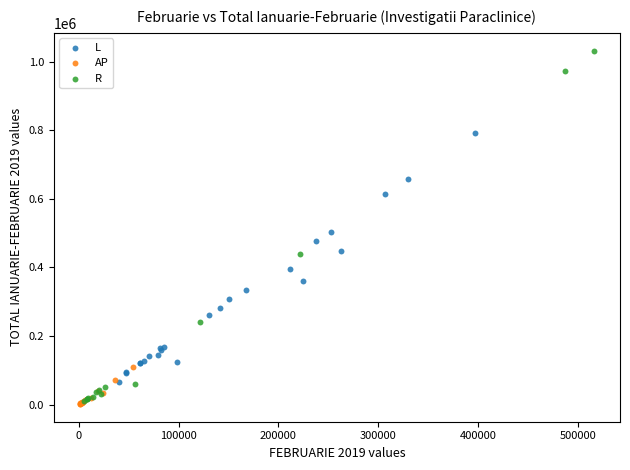

What are all the series names shown in the legend?

L, AP, R